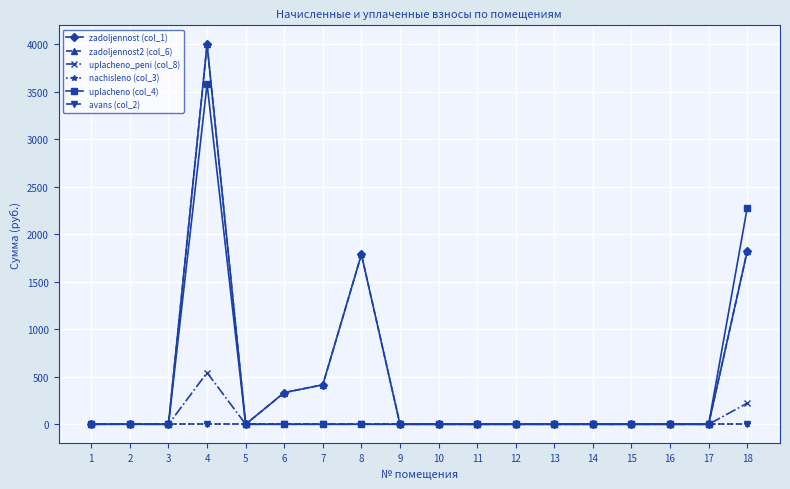

Is this an area chart (filled region under the line)?

No